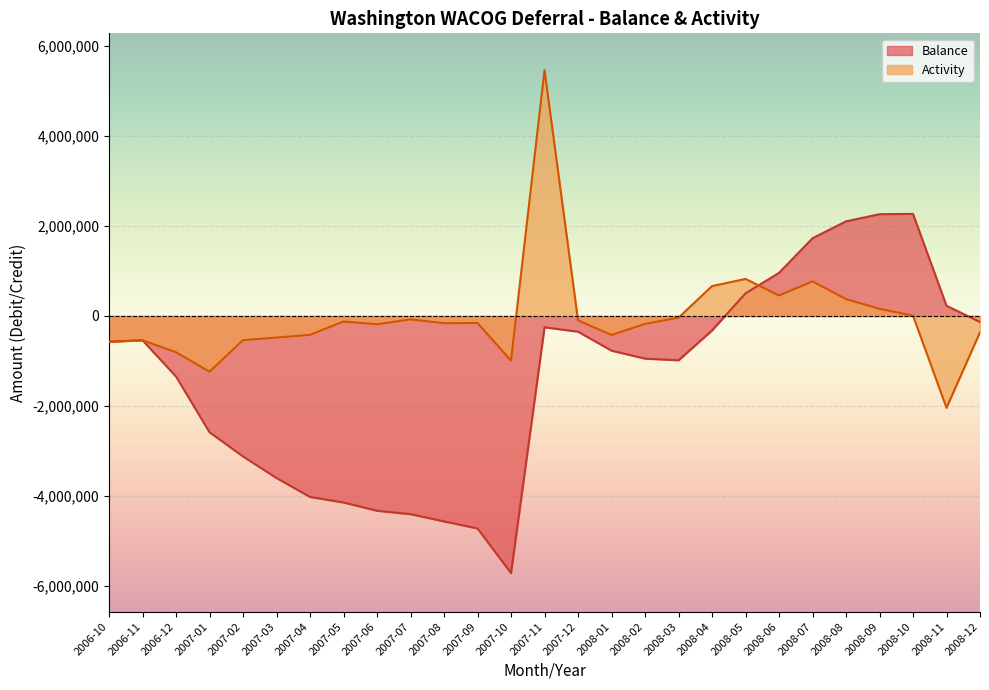

Where is the first local maximum for Balance?

2006-11